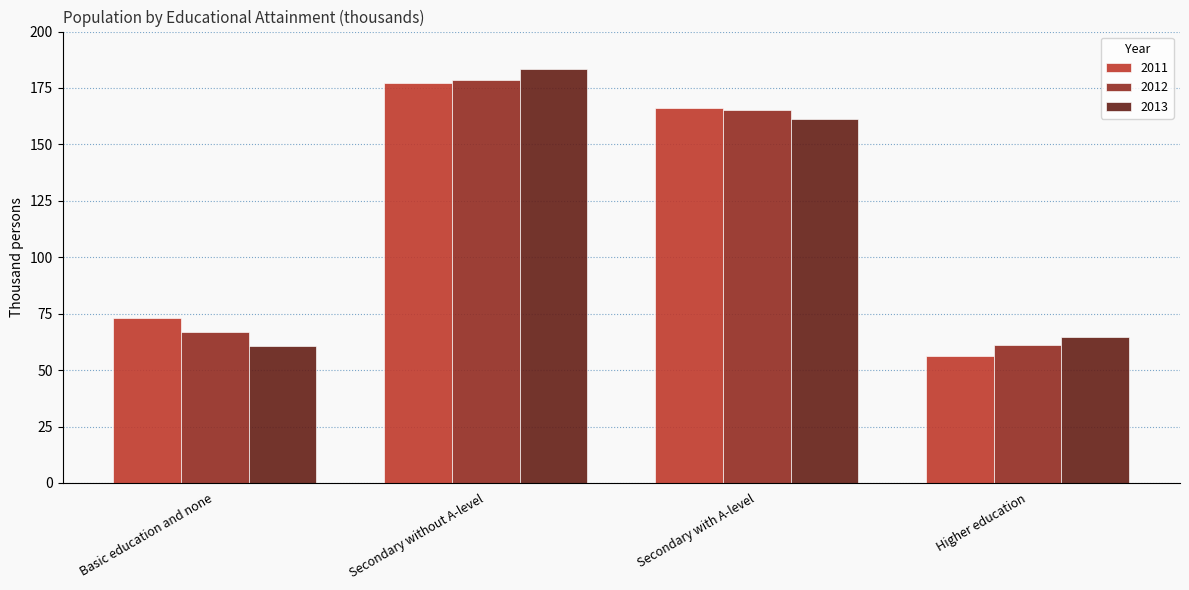

At Higher education, list the series in order from largest to smallest.

2013, 2012, 2011